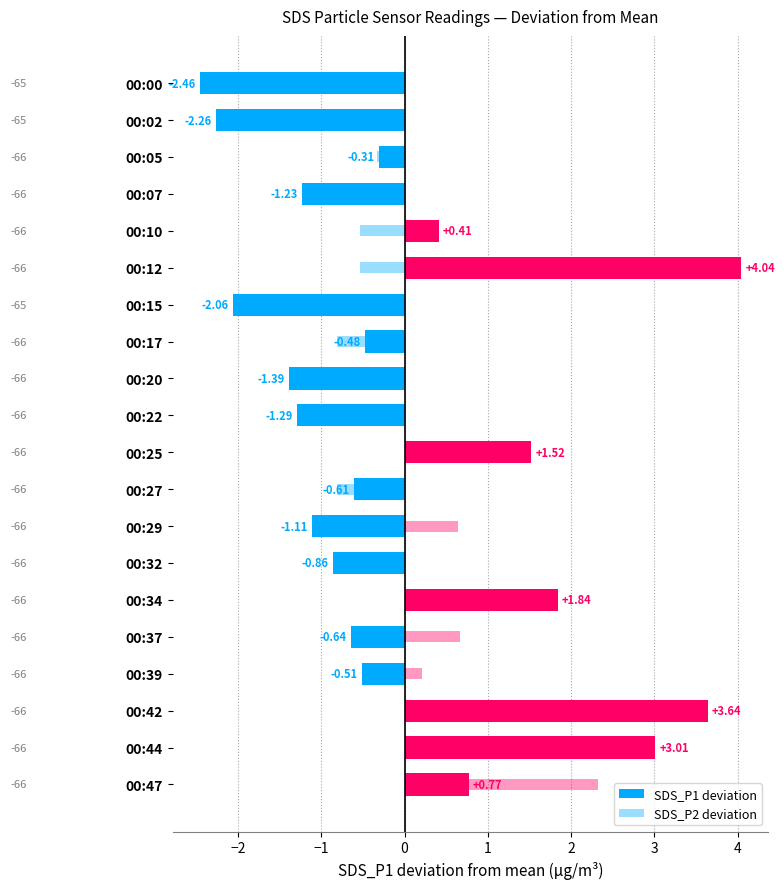

Rank the series by their maximum value, from highest to lowest.

SDS_P1 deviation, SDS_P2 deviation